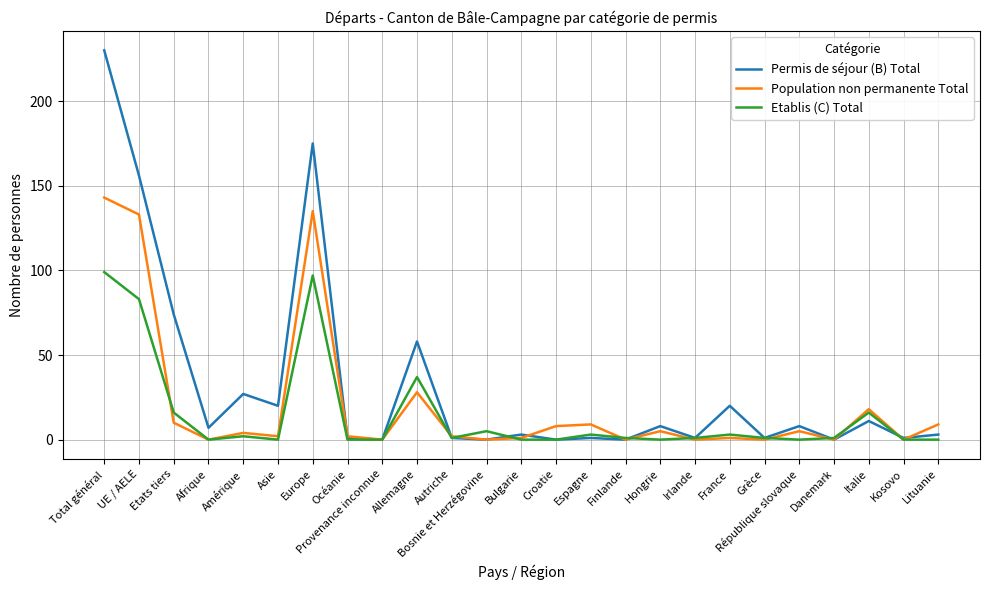

What position from the right is Irlande?

8